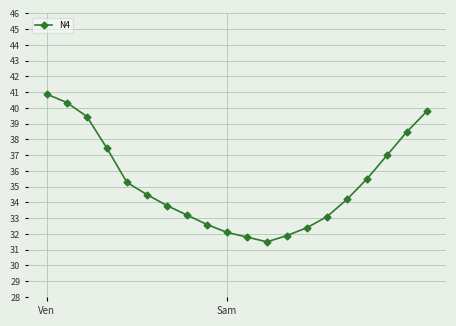

What is the difference between the second highest and minimum values?

8.8